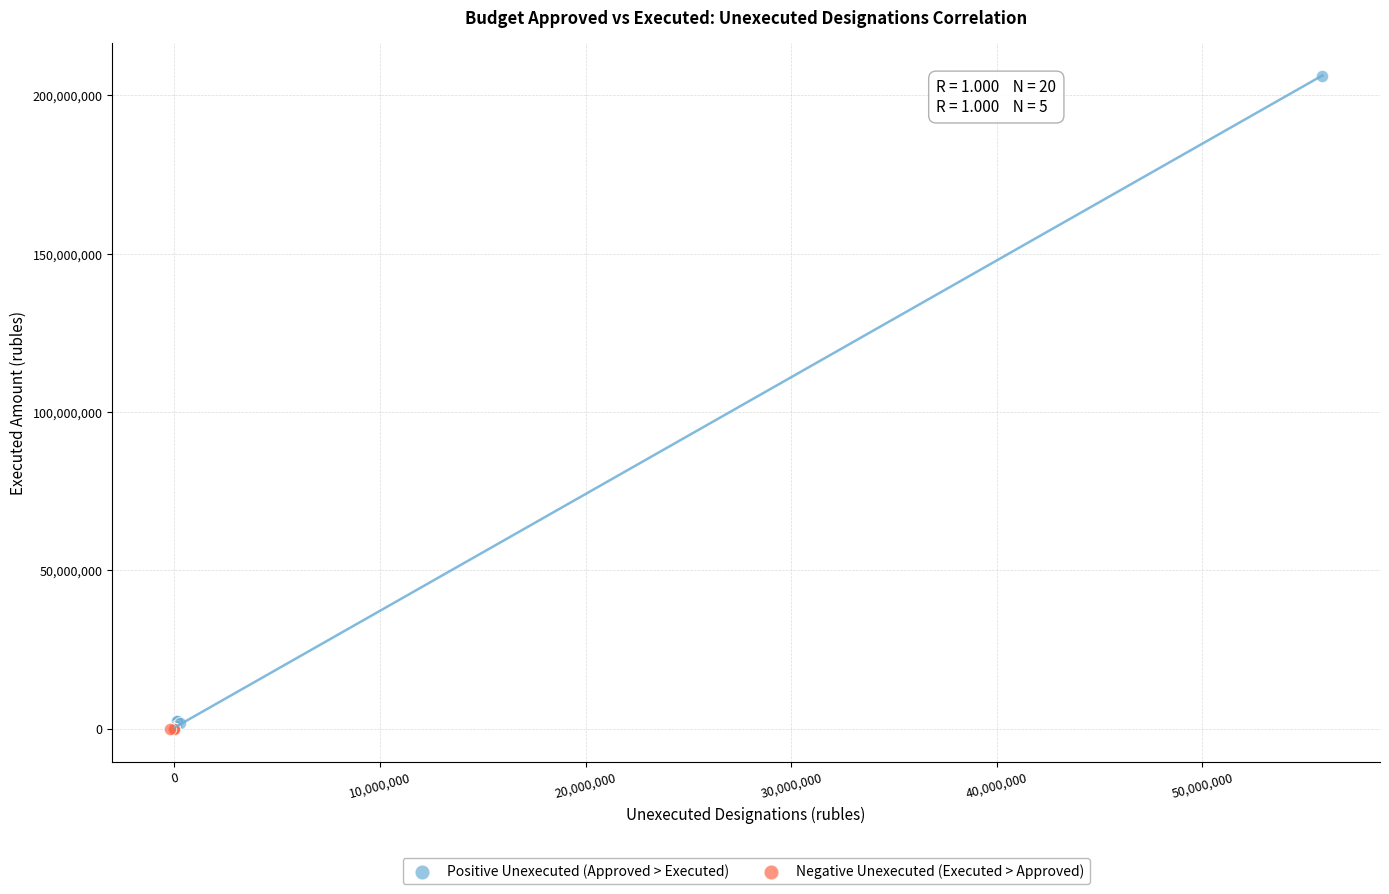

Which series has the widest spread of Y values?

Positive Unexecuted (Approved > Executed)